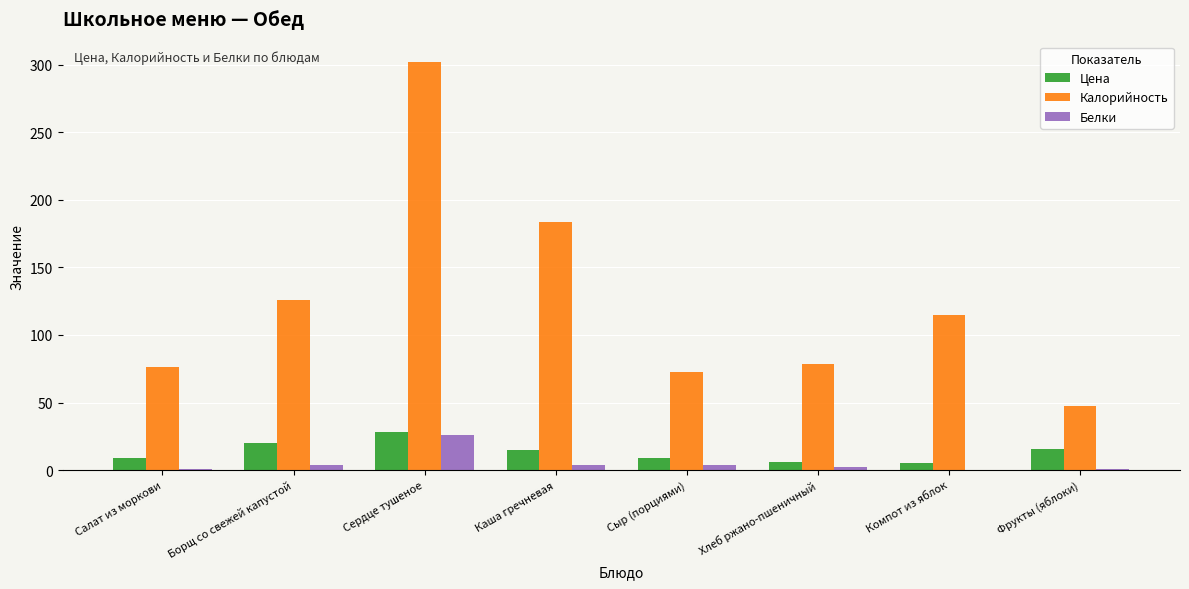

Which series has the largest total across all categories?

Калорийность